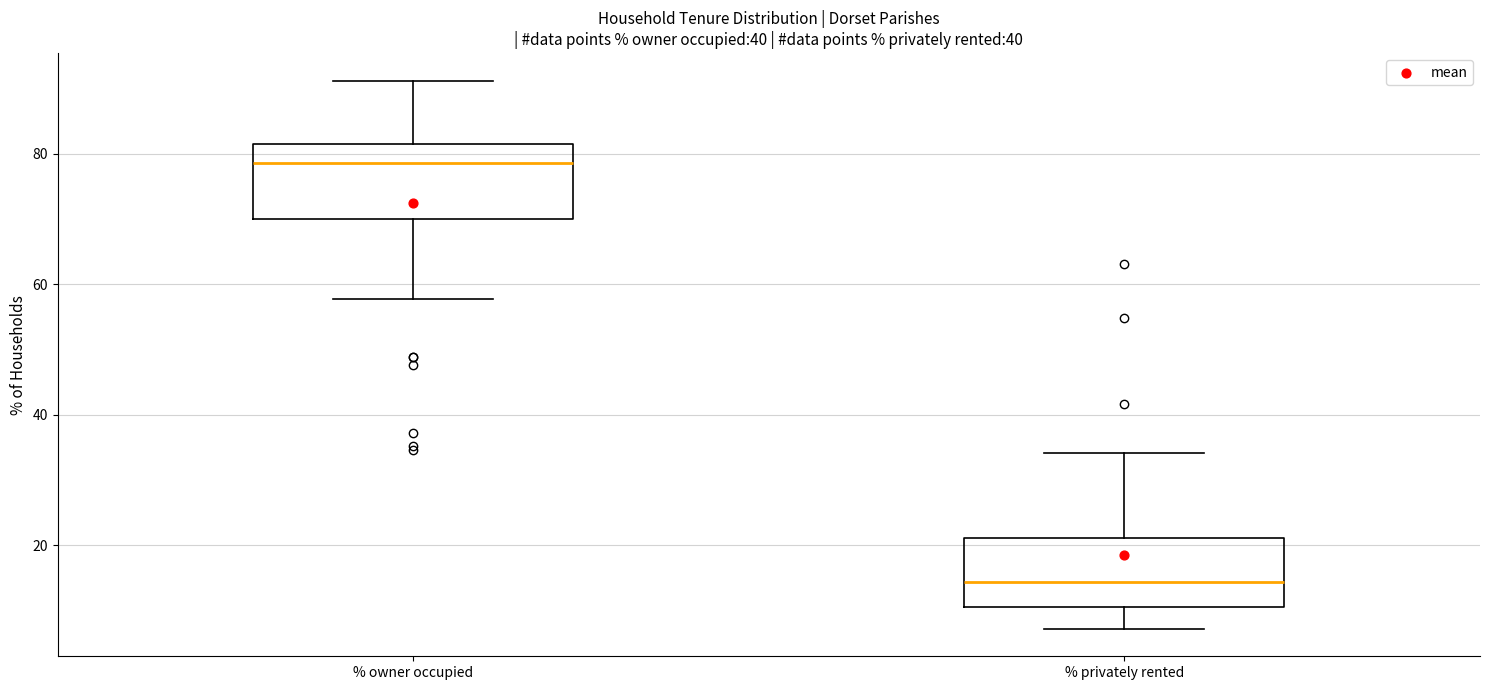

Which box has the lowest median line?

% privately rented